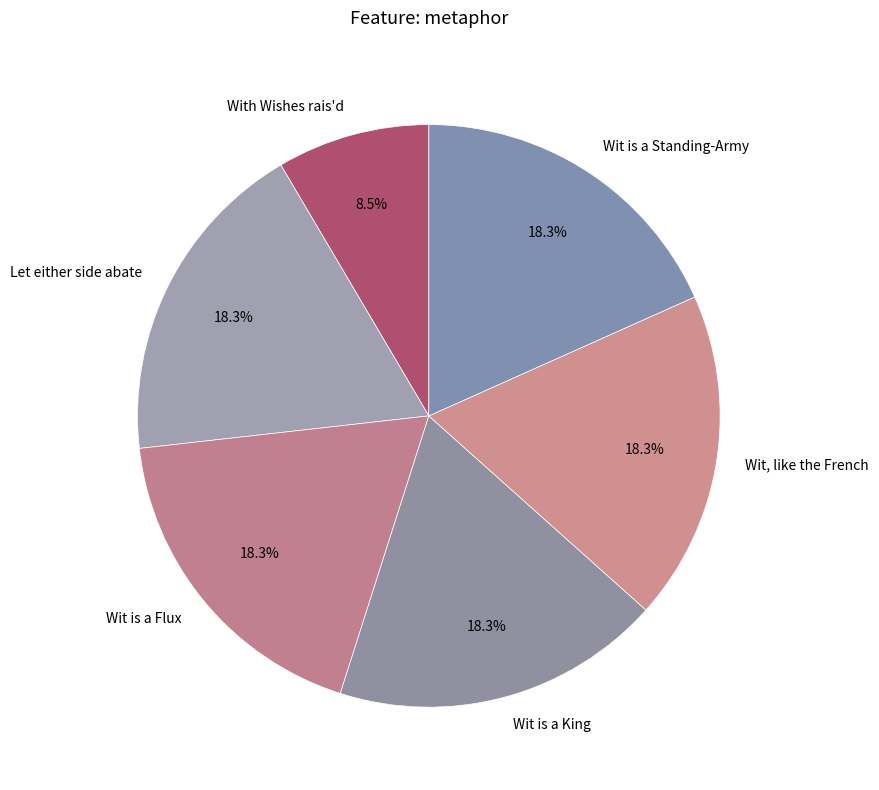

How many slices are in this pie chart?

6